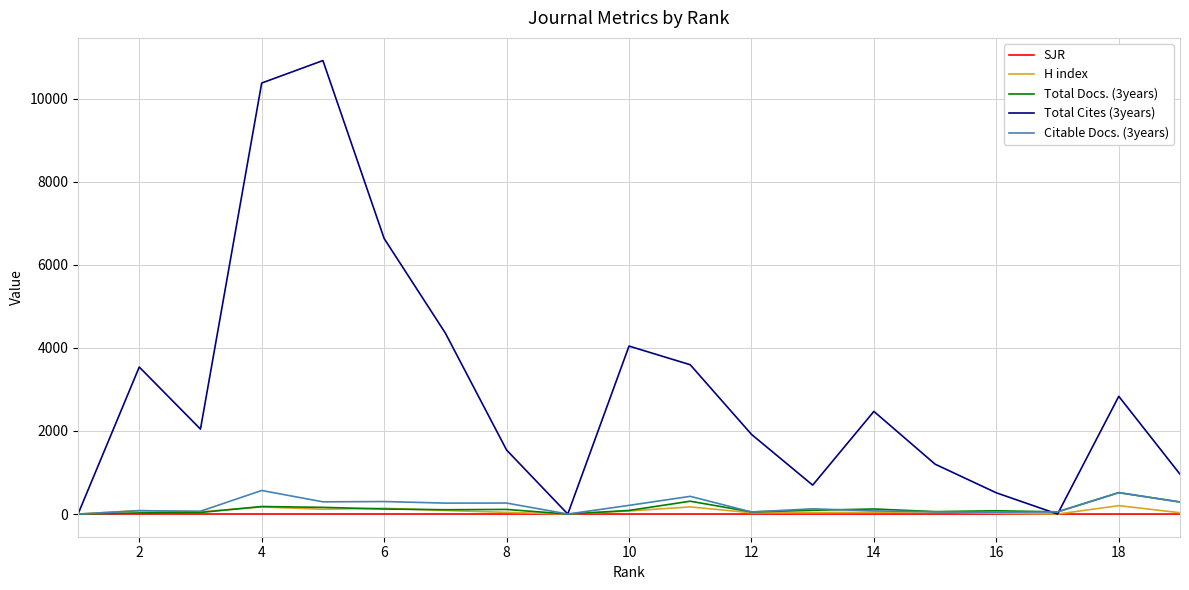

Which series has the largest total across all categories?

Total Cites (3years)